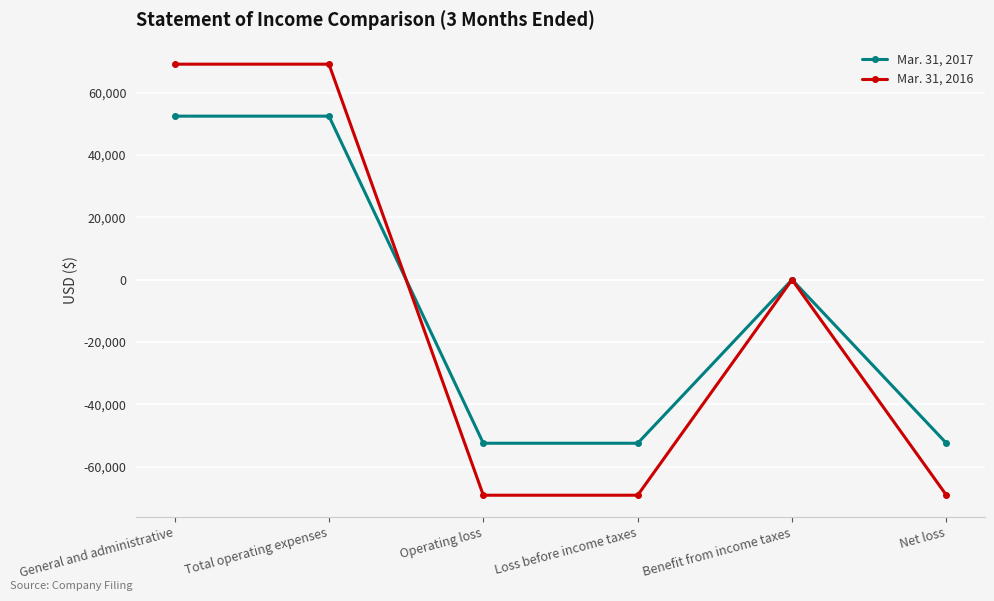

How many lines are shown in the chart?

2